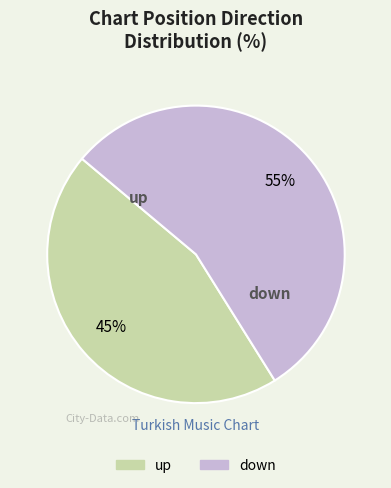

Which slice represents more than half of the pie?

down